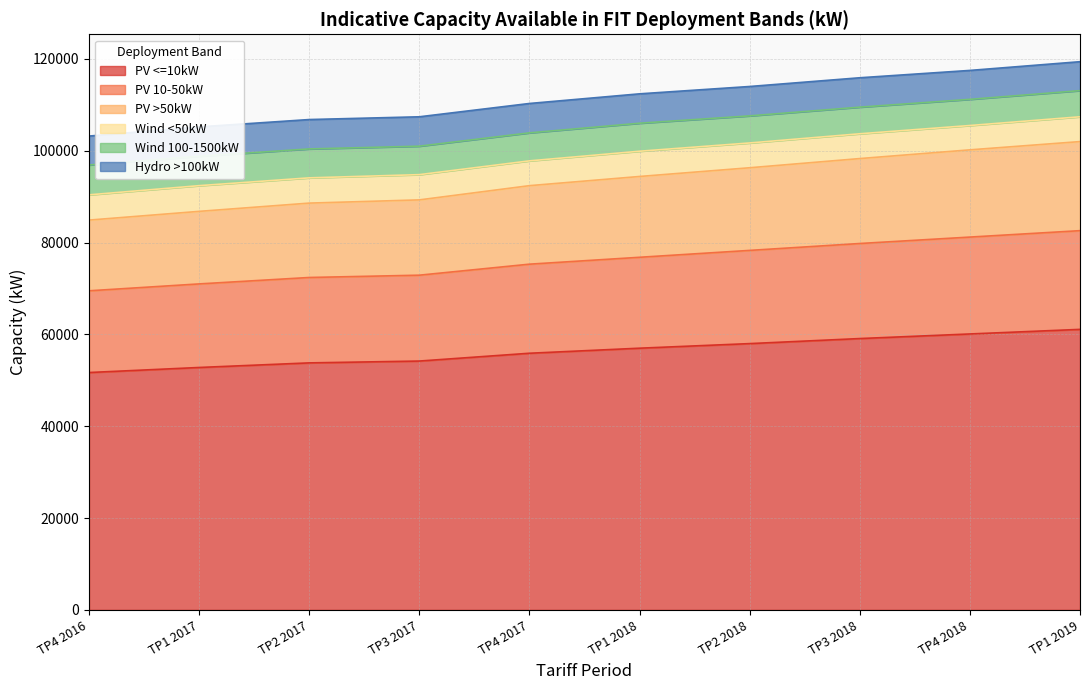

What is the total value across all series at TP4 2016?

103200